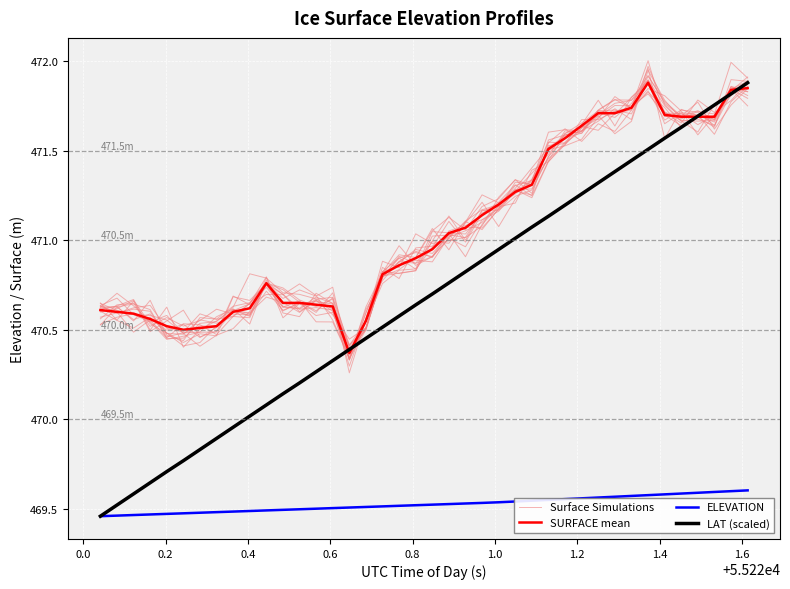

How many lines are shown in the chart?

4